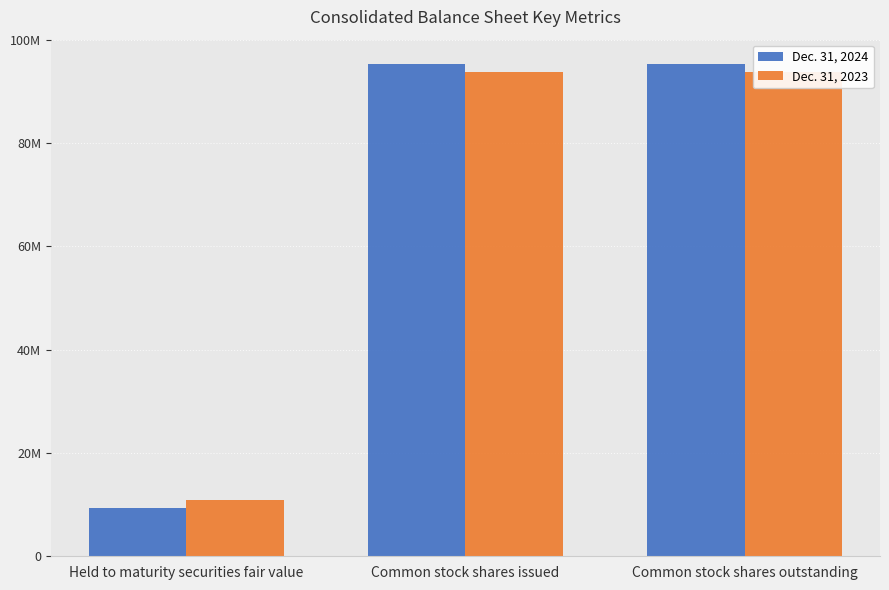

What value does the Dec. 31, 2023 series have at Held to maturity securities fair value, to the nearest 50?

10984600